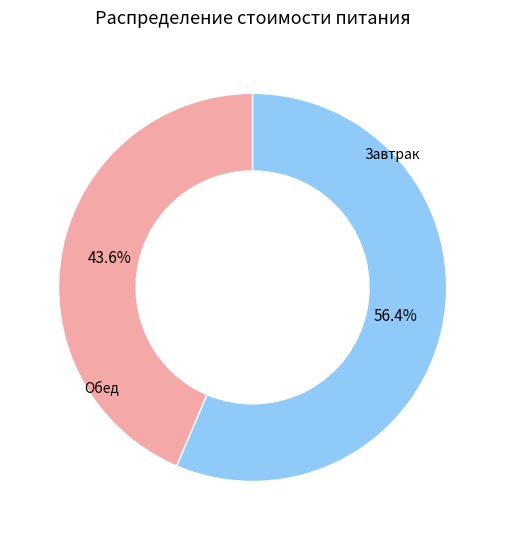

Is there a majority slice in this chart?

Yes